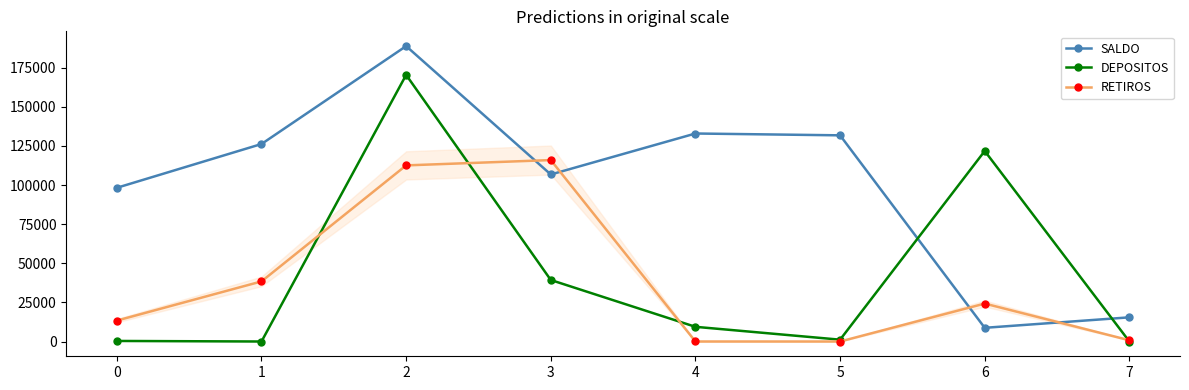

True or false: RETIROS has a value of 5570.3 at 6.

False